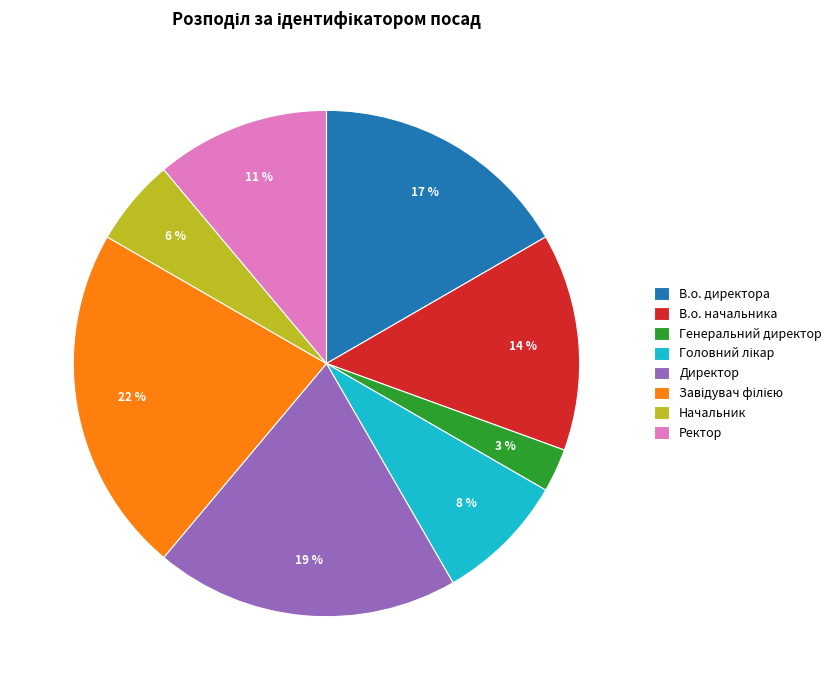

Does Директор represent more than half of the total?

No